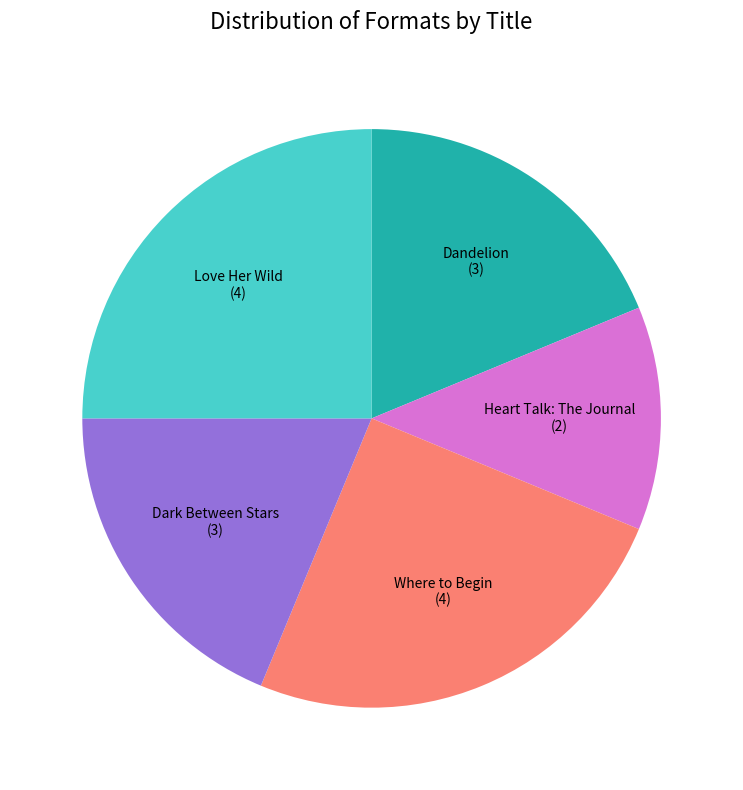

Count the number of slices in the pie.

5